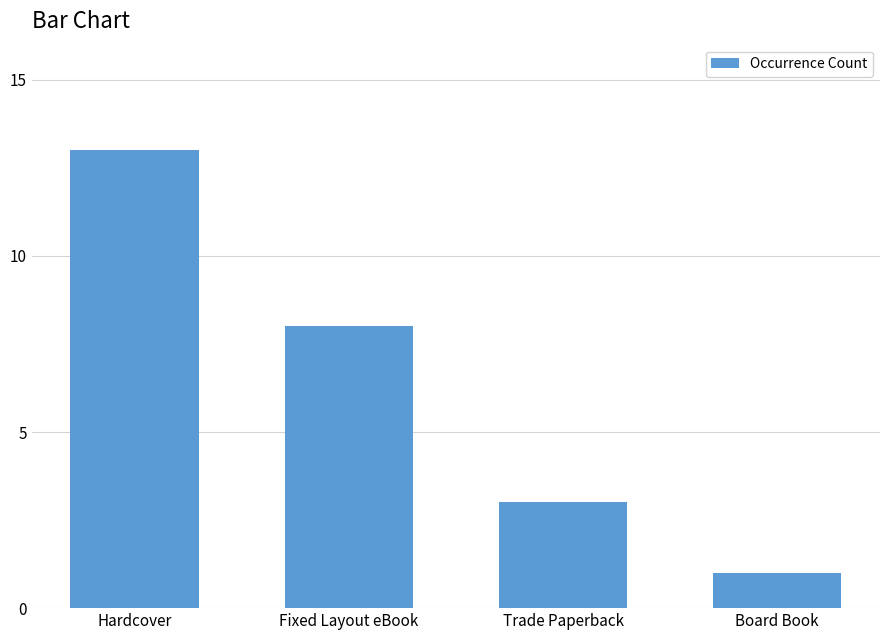

What is the value of the 3rd bar from the left?

3